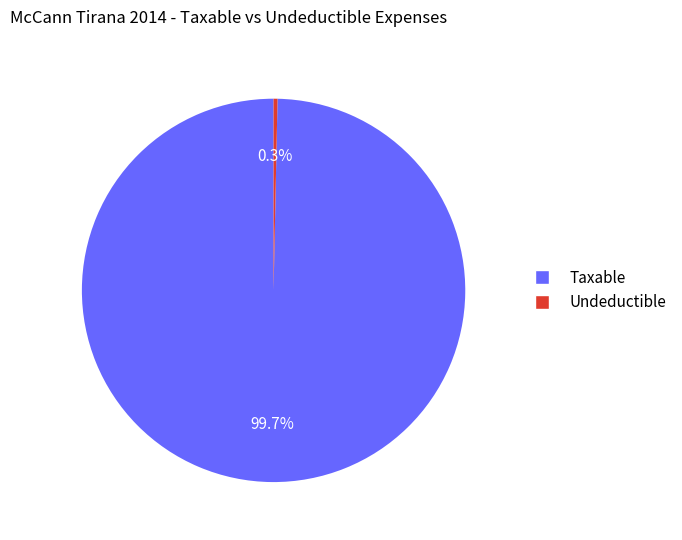

Is there any slice that represents more than half of the pie?

Yes